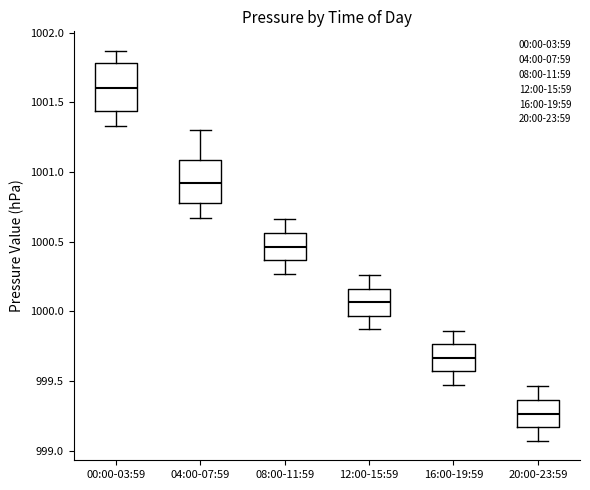

Reading left to right, read every box against the y-axis: the position of its median line, the range the box covers, and the ends of its whiskers. The values are not printed on the chart, so give them approximately, as read against the axis.

00:00-03:59: median 1001.60, box 1001.45 to 1001.80, whiskers 1001.35 to 1001.85
04:00-07:59: median 1000.90, box 1000.80 to 1001.10, whiskers 1000.65 to 1001.30
08:00-11:59: median 1000.45, box 1000.35 to 1000.55, whiskers 1000.25 to 1000.65
12:00-15:59: median 1000.05, box 999.95 to 1000.15, whiskers 999.85 to 1000.25
16:00-19:59: median 999.65, box 999.55 to 999.75, whiskers 999.45 to 999.85
20:00-23:59: median 999.25, box 999.15 to 999.35, whiskers 999.05 to 999.45